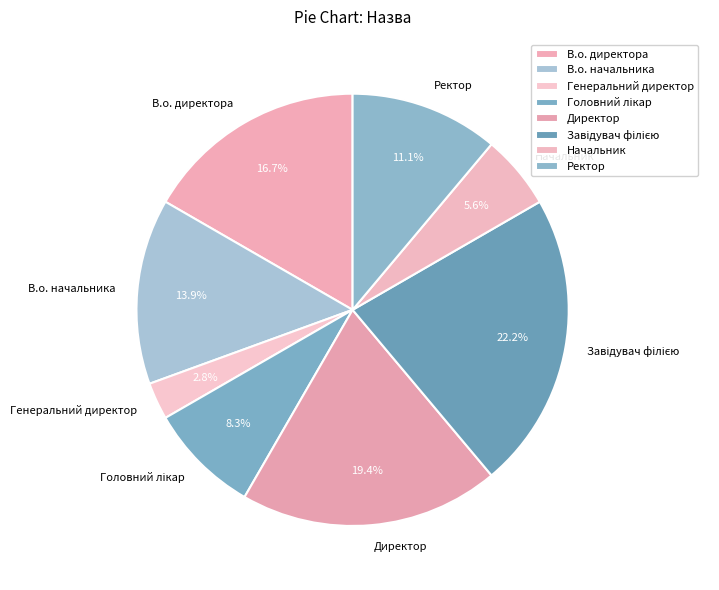

Which category has the smallest portion of the pie?

Генеральний директор